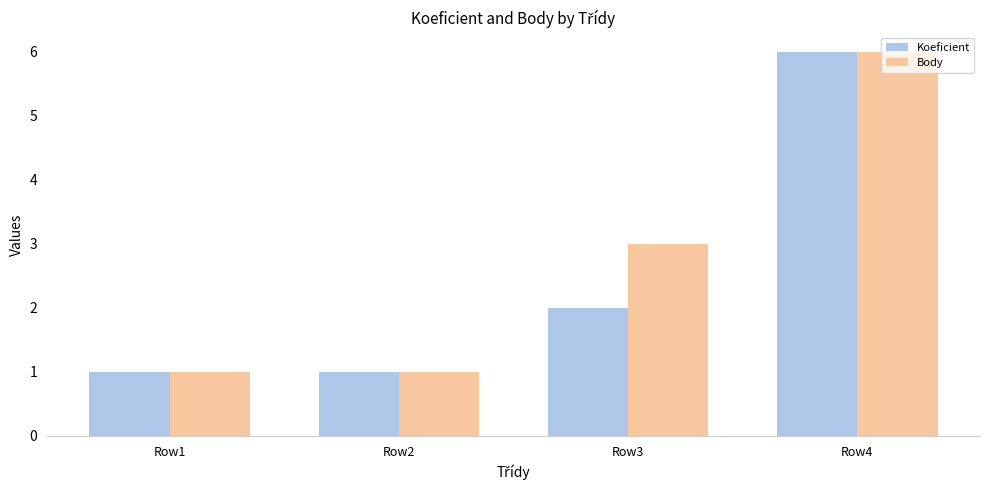

How many values in the Body series are below 3?

2